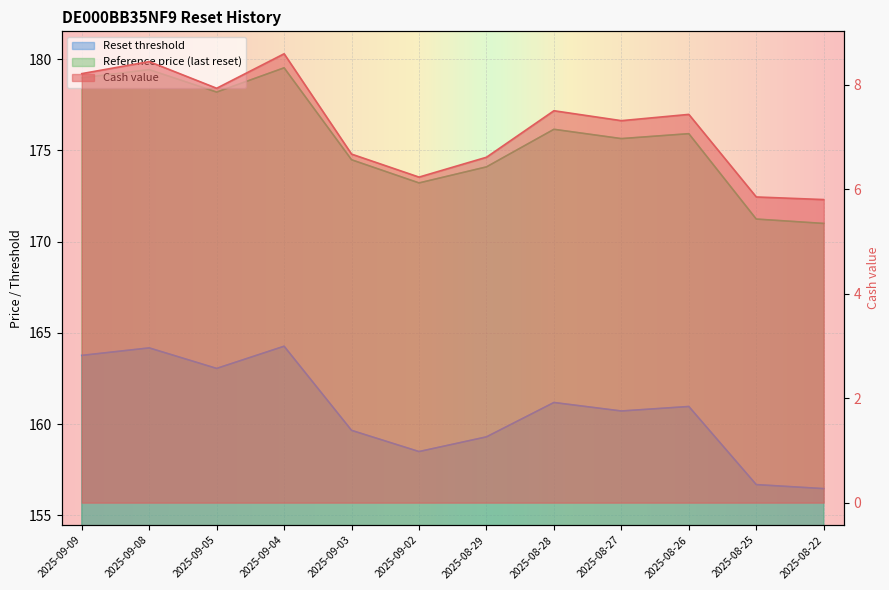

How many data points does each series have?

12